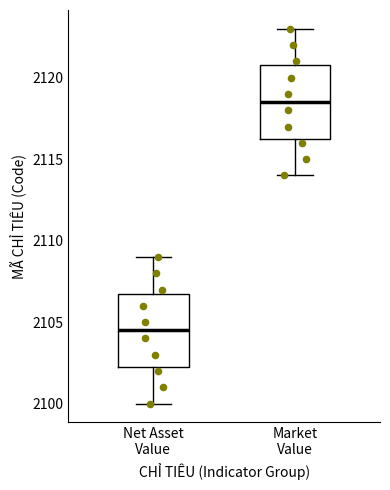

Where does the upper whisker of the box for Market Value end on the y-axis? The values are not printed on the chart, so give them approximately, as read against the axis.

2123.0